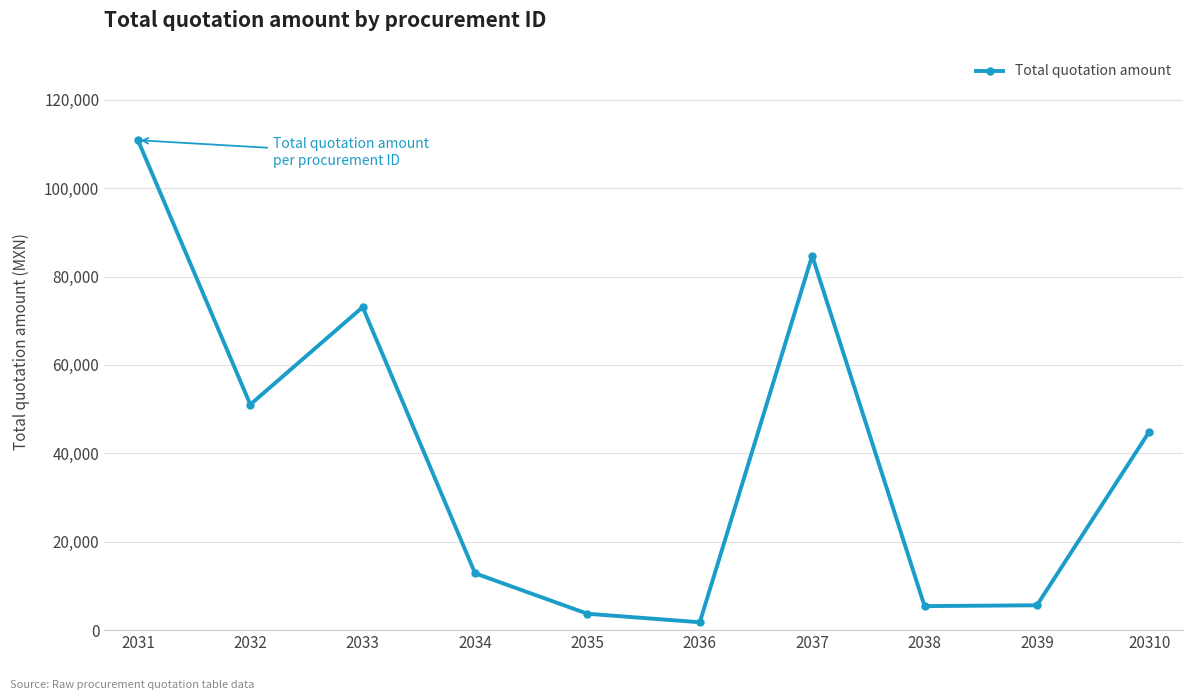

Which label corresponds to the smallest value in the chart?

2036